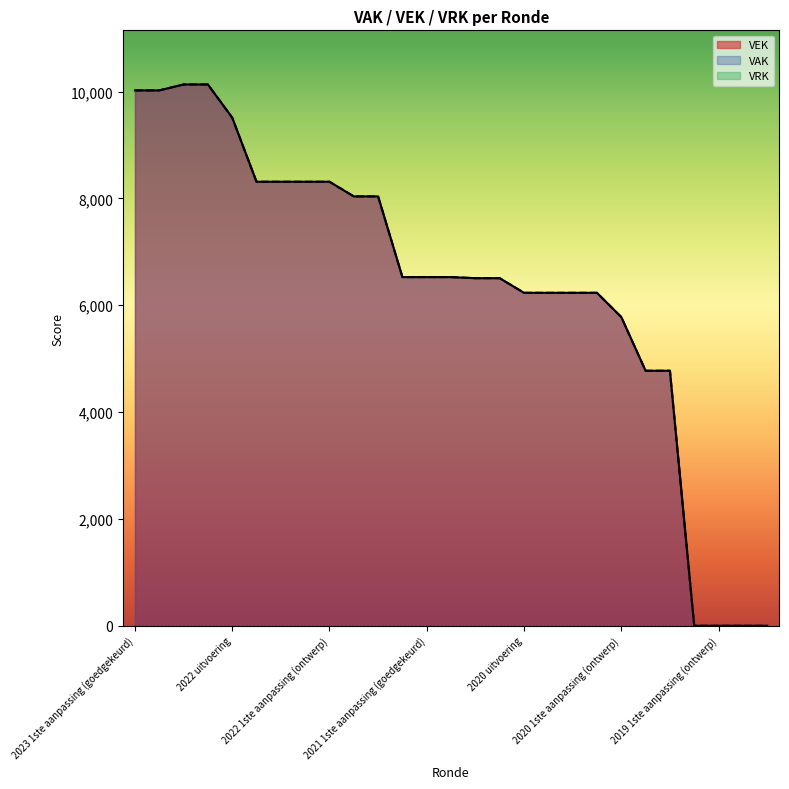

How many categories are shown in the chart?

27